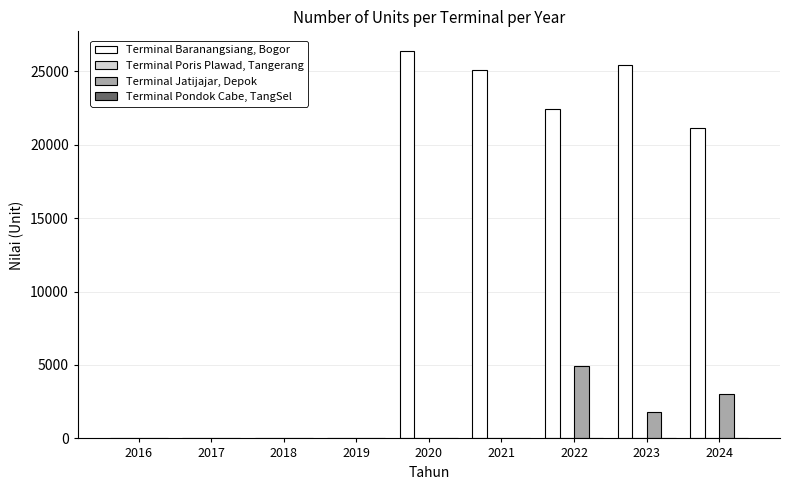

Which series has the largest total across all categories?

Terminal Baranangsiang, Bogor